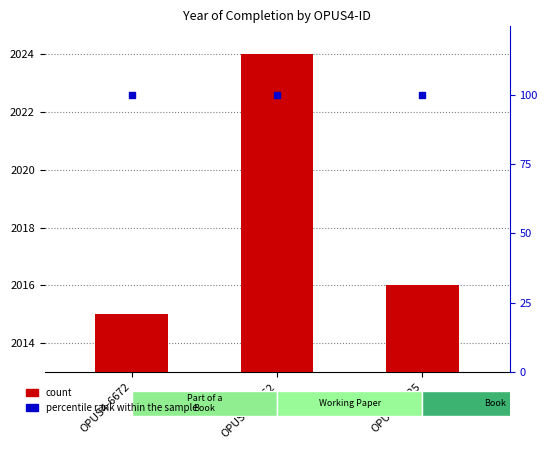

What are all the series names shown in the legend?

count, percentile rank within the sample